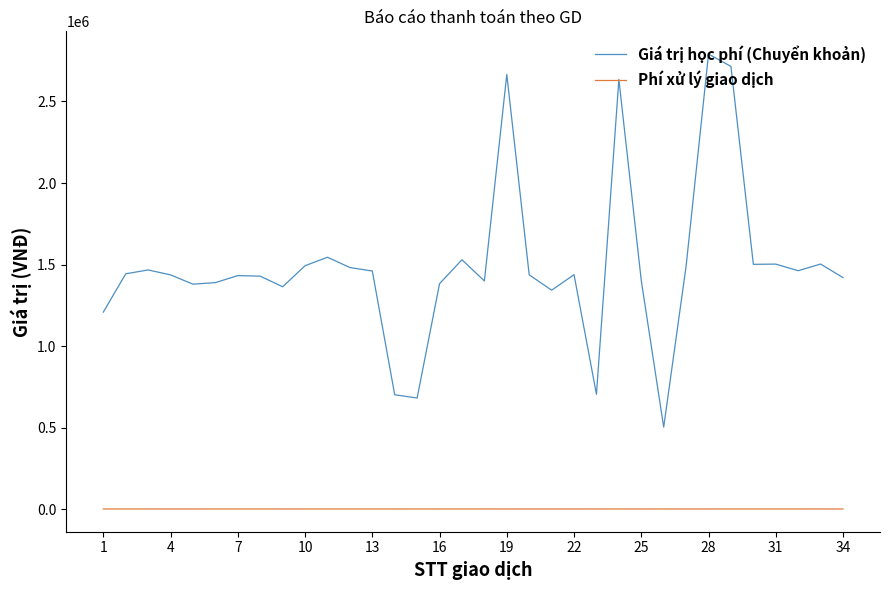

Which series has the largest total across all categories?

Giá trị học phí (Chuyển khoản)